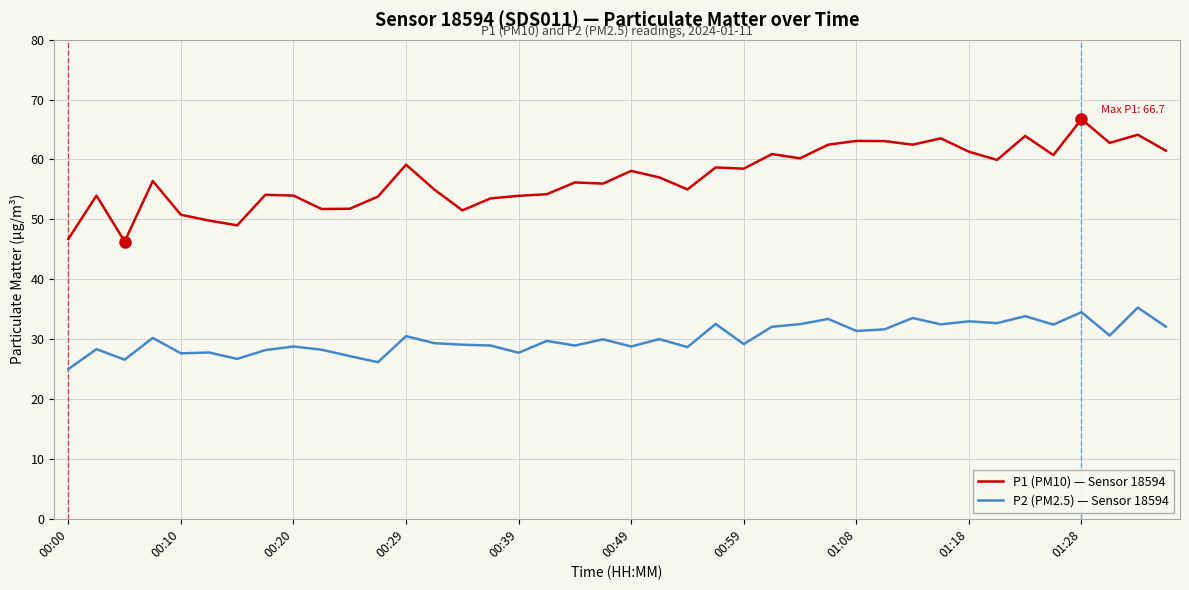

Is this an area chart (filled region under the line)?

No